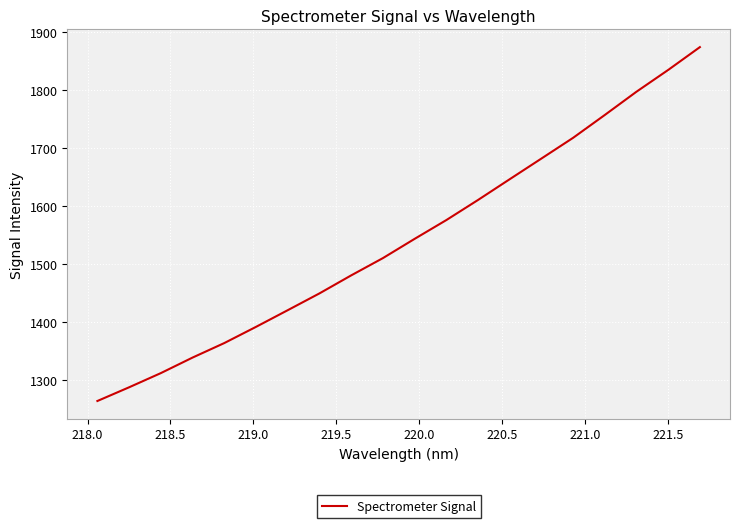

Reading left to right, transcribe all the data shown in this chart.

1264.2	1287.9	1312.3	1339.1	1364.1	1392.0	1420.8	1449.7	1480.8	1510.5	1543.7	1576.1	1610.7	1646.5	1682.2	1717.9	1757.3	1797.4	1834.9	1874.2